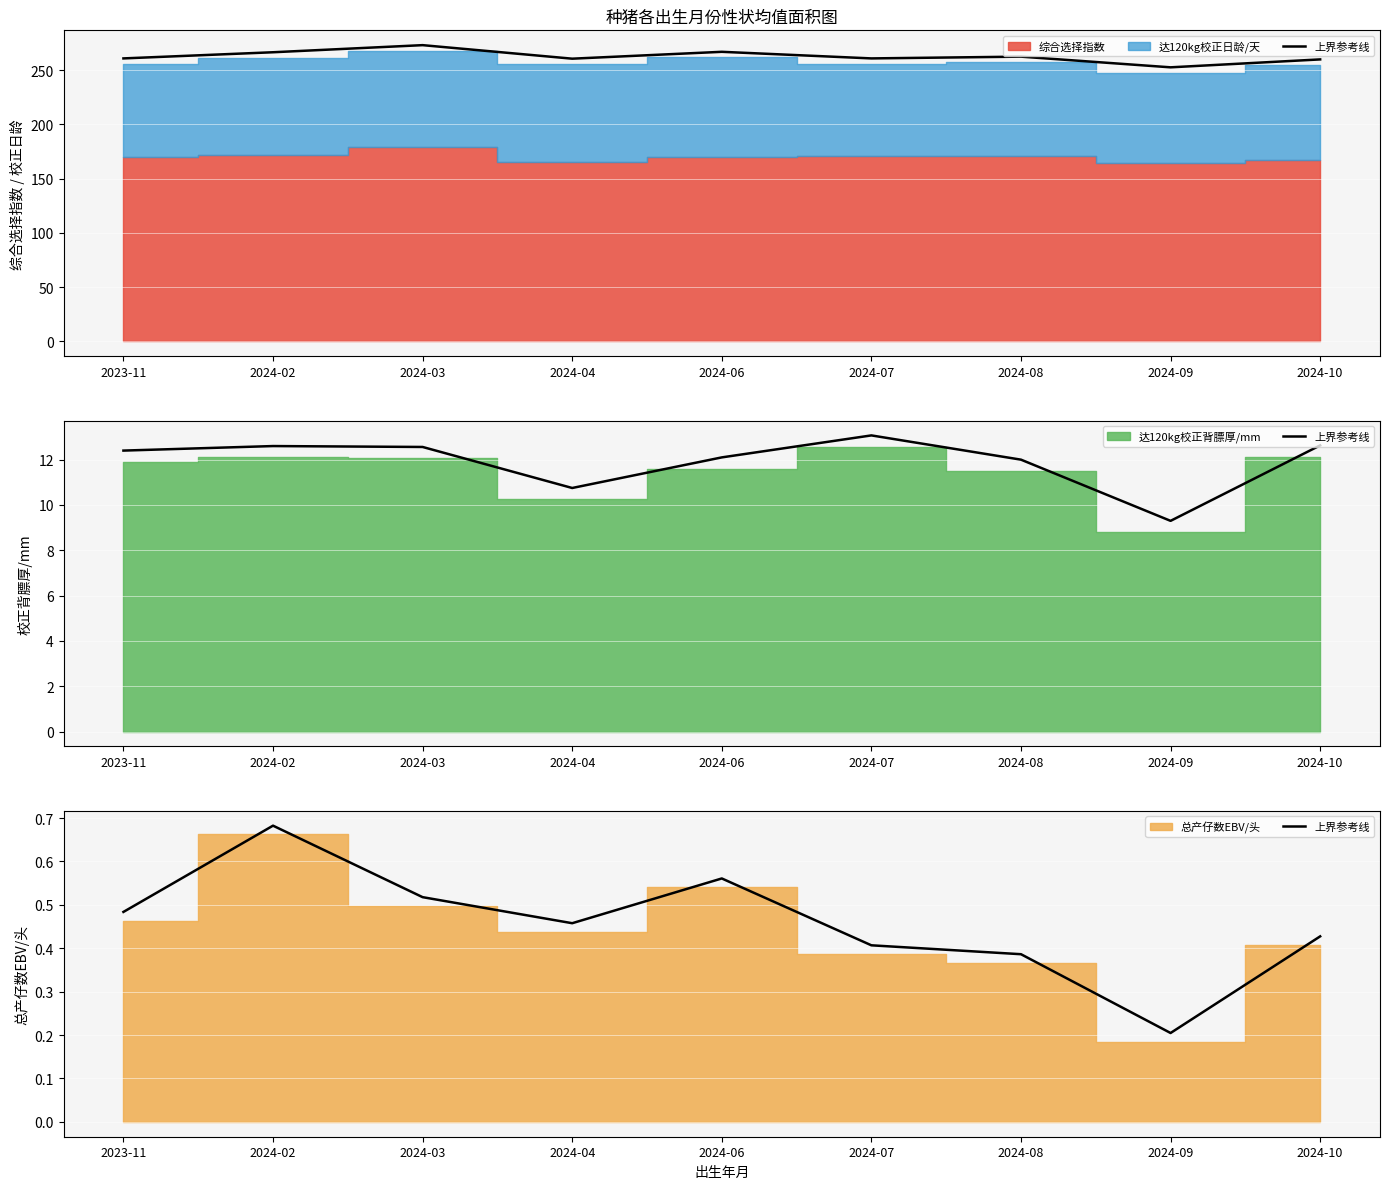

What value does the data have at 2023-11?

0.5